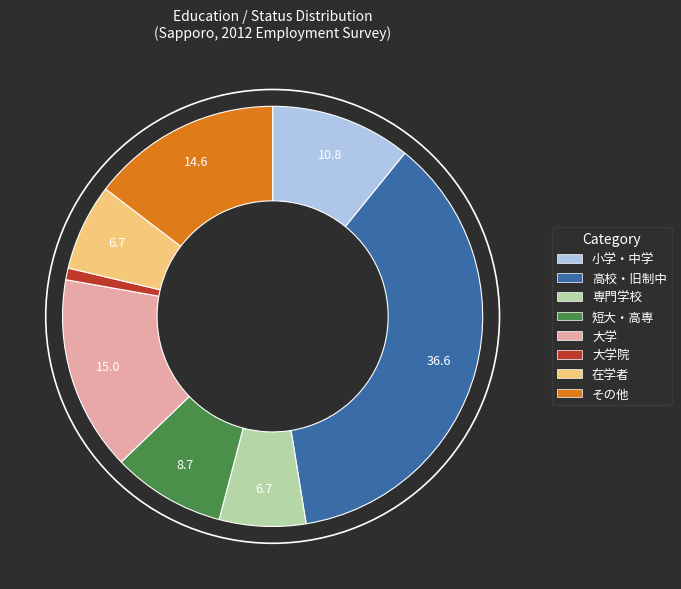

Is there a majority slice in this chart?

No